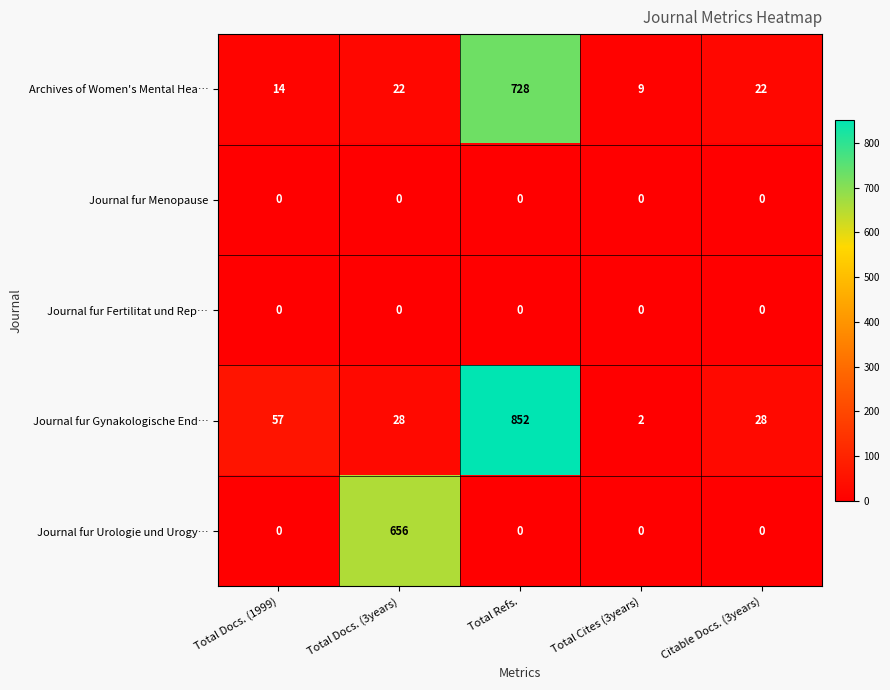

What is the total value across all series at Total Docs. (1999)?

71